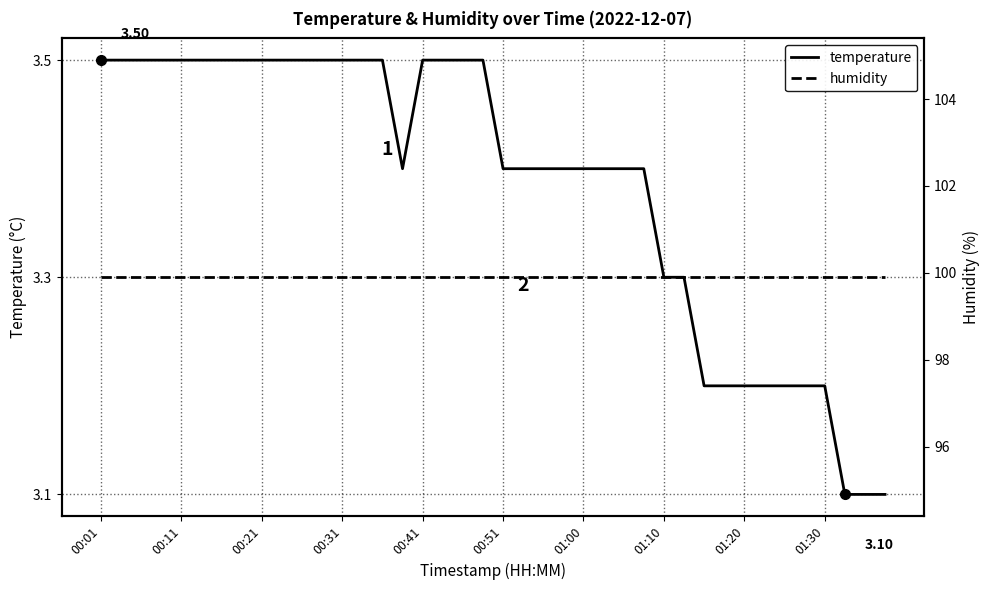

What is the average value of the temperature series?

3.4